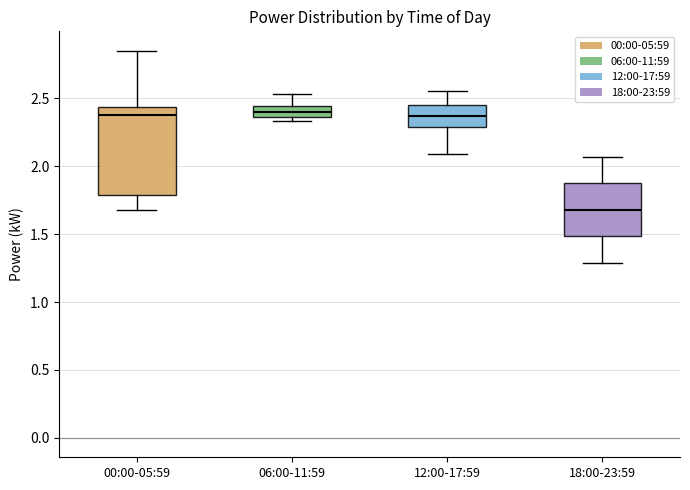

Reading left to right, transcribe this box plot: for each box, give where its median line is, the range the box spans, and where its two whiskers end, as read against the y-axis. The values are not printed on the chart, so give them approximately, as read against the axis.

00:00-05:59: median 2.40, box 1.80 to 2.45, whiskers 1.70 to 2.85
06:00-11:59: median 2.40, box 2.35 to 2.45, whiskers 2.35 (just below the box's lower edge) to 2.55
12:00-17:59: median 2.35, box 2.30 to 2.45, whiskers 2.10 to 2.55
18:00-23:59: median 1.70, box 1.50 to 1.90, whiskers 1.30 to 2.05